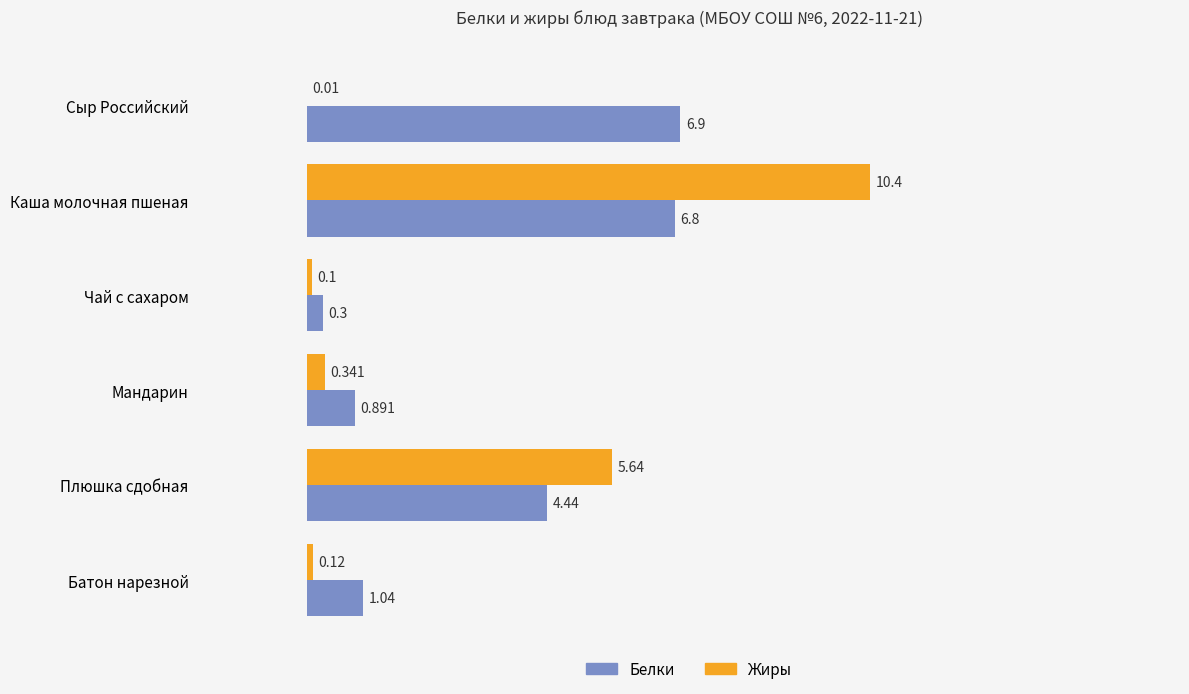

At which label does Жиры reach its peak?

Каша молочная пшеная